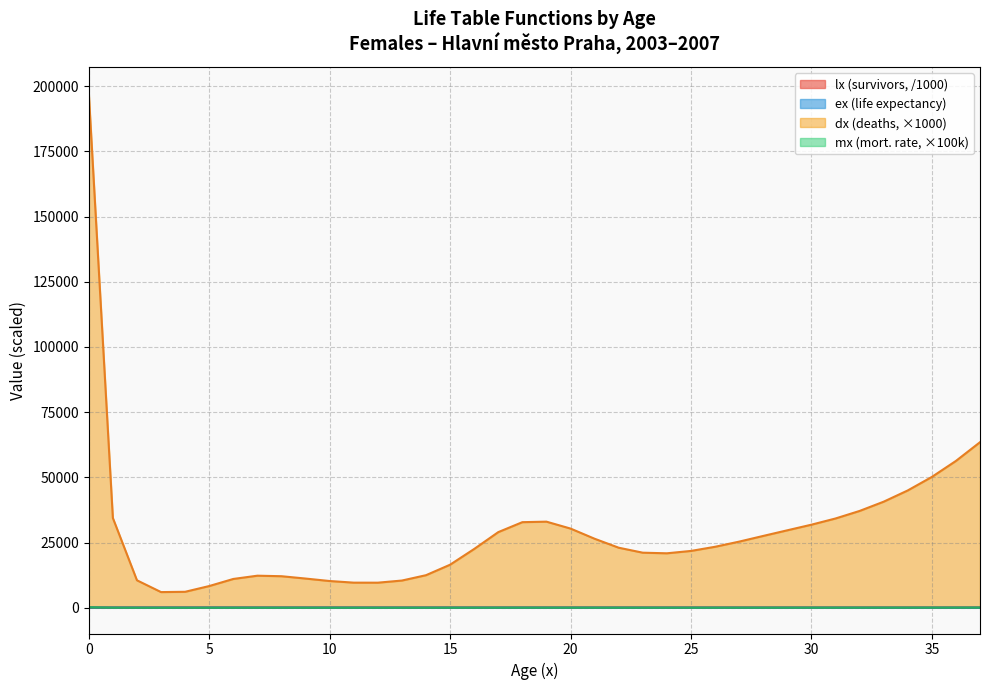

Reading right to left, list all the values displayed in this chart.

lx: 99.0	99.0	99.1	99.1	99.2	99.2	99.2	99.3	99.3	99.3	99.3	99.4	99.4	99.4	99.4	99.4	99.5	99.5	99.5	99.6	99.6	99.6	99.6	99.7	99.7	99.7	99.7	99.7	99.7	99.7	99.7	99.7	99.7	99.8	99.8	99.8	99.8	100.0
dx: 63485.3	56299.6	50161.4	44984.0	40672.6	37119.8	34230.7	31853.6	29703.4	27543.4	25360.8	23381.1	21789.9	20885.4	21116.8	23026.7	26464.0	30367.9	33017.3	32821.3	29003.1	22541.7	16509.7	12488.8	10437.7	9618.2	9631.3	10253.6	11201.3	12097.1	12297.9	11047.0	8327.7	6123.8	6010.4	10531.6	34415.4	197396.2
mx: 64.2	56.9	50.6	45.4	41.0	37.4	34.5	32.1	29.9	27.7	25.5	23.5	21.9	21.0	21.2	23.2	26.6	30.5	33.2	33.0	29.1	22.6	16.6	12.5	10.5	9.7	9.7	10.3	11.2	12.1	12.3	11.1	8.3	6.1	6.0	10.6	34.5	197.7
ex: 43.9	44.9	45.9	46.8	47.8	48.8	49.8	50.8	51.8	52.7	53.7	54.7	55.7	56.7	57.7	58.7	59.7	60.6	61.6	62.6	63.6	64.6	65.5	66.5	67.5	68.5	69.5	70.5	71.5	72.5	73.5	74.5	75.5	76.5	77.5	78.5	79.4	80.3